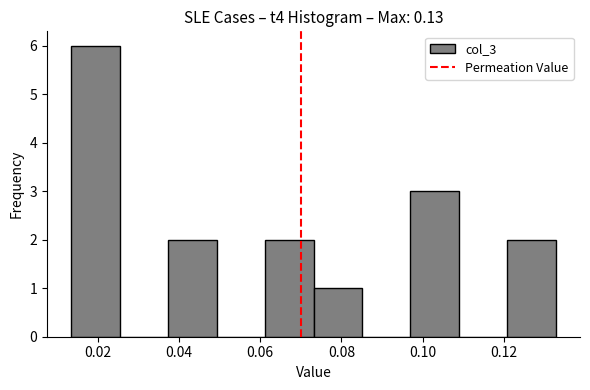

Reading left to right, transcribe this chart: for each bar, give the range it covers on the x-axis and its height. Neither the bar edges nor the heights are printed on the chart, so give them approximately, as read against the axes.

0.014 to 0.026: 6
0.026 to 0.038: 0
0.038 to 0.050: 2
0.050 to 0.062: 0
0.062 to 0.074: 2
0.074 to 0.086: 1
0.086 to 0.098: 0
0.098 to 0.108: 3
0.108 to 0.120: 0
0.120 to 0.132: 2